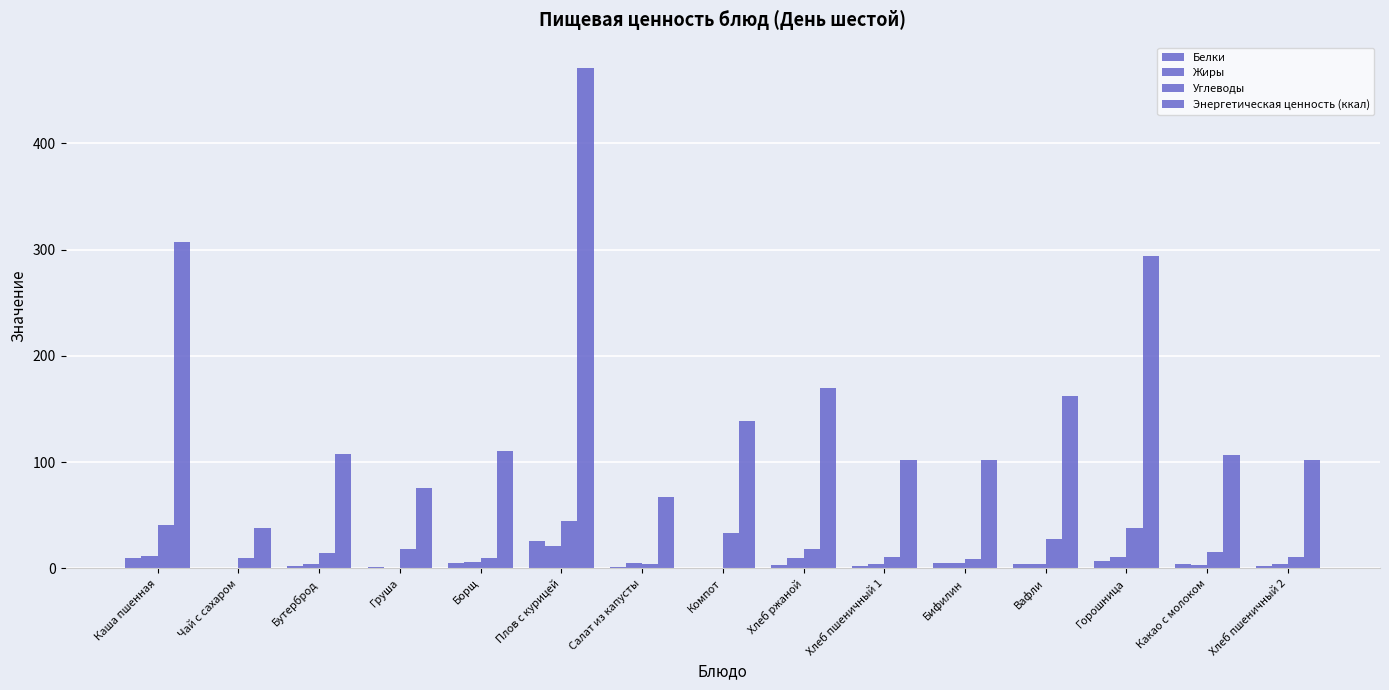

Which series changed the most between Борщ and Бифилин?

Энергетическая ценность (ккал)